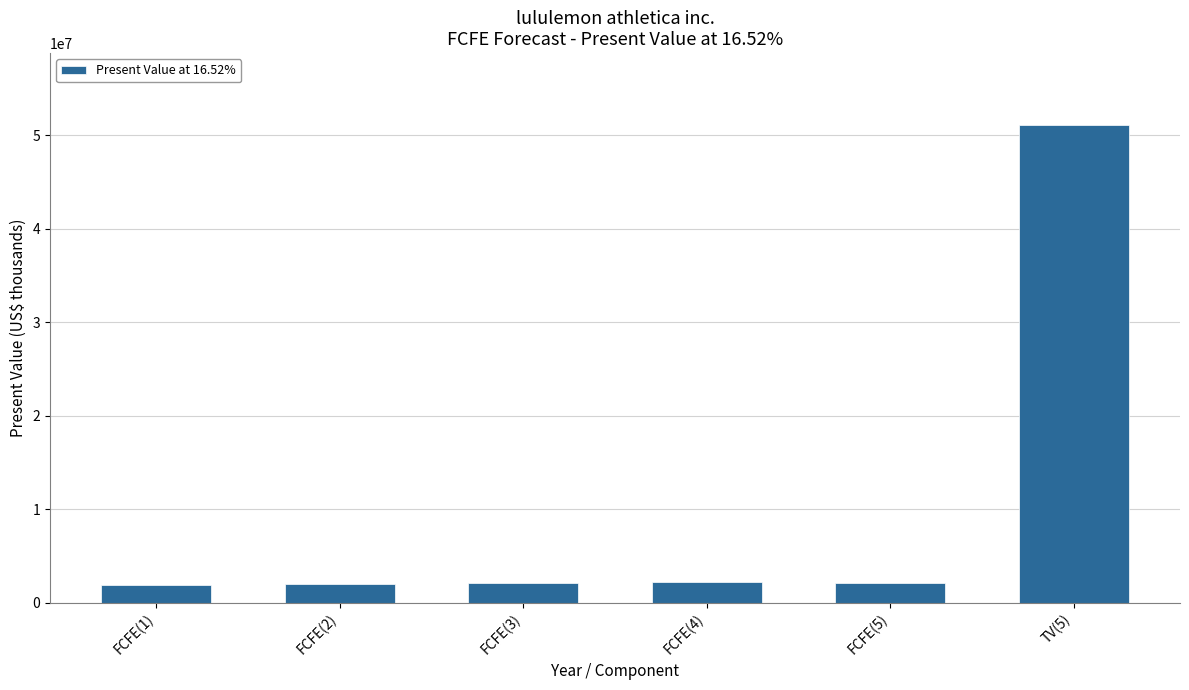

What is the label of the 2nd bar from the right?

FCFE(5)